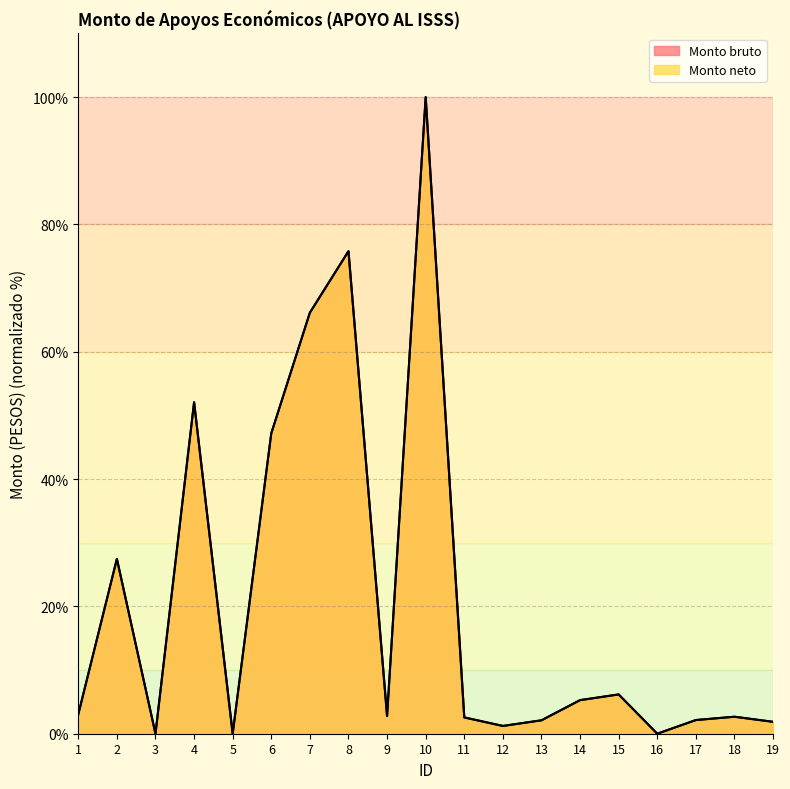

What is the difference between the maximum and second lowest values in the Monto neto series?

100.0